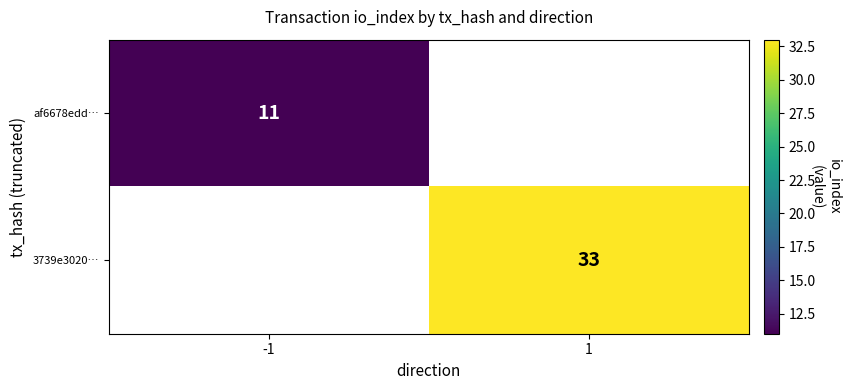

True or false: af6678edd… has a value of 11 at -1.

True